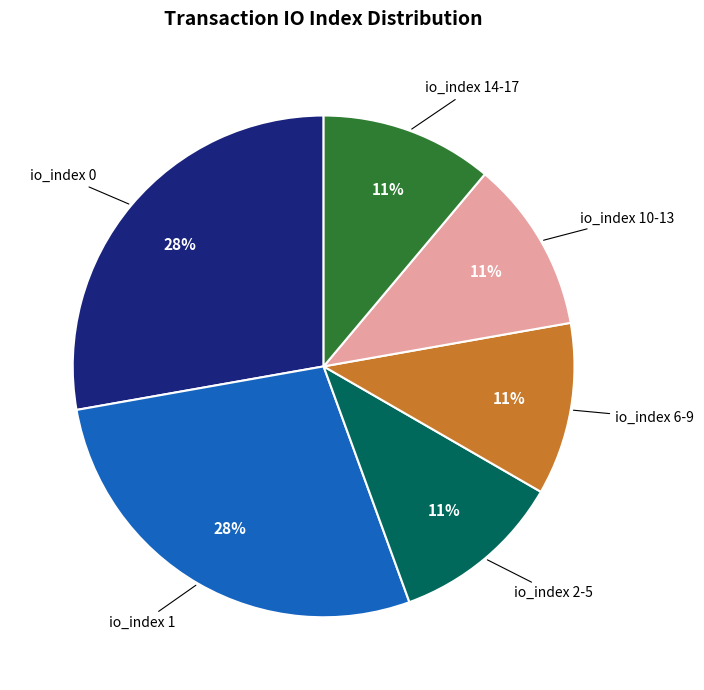

Is there a majority slice in this chart?

No